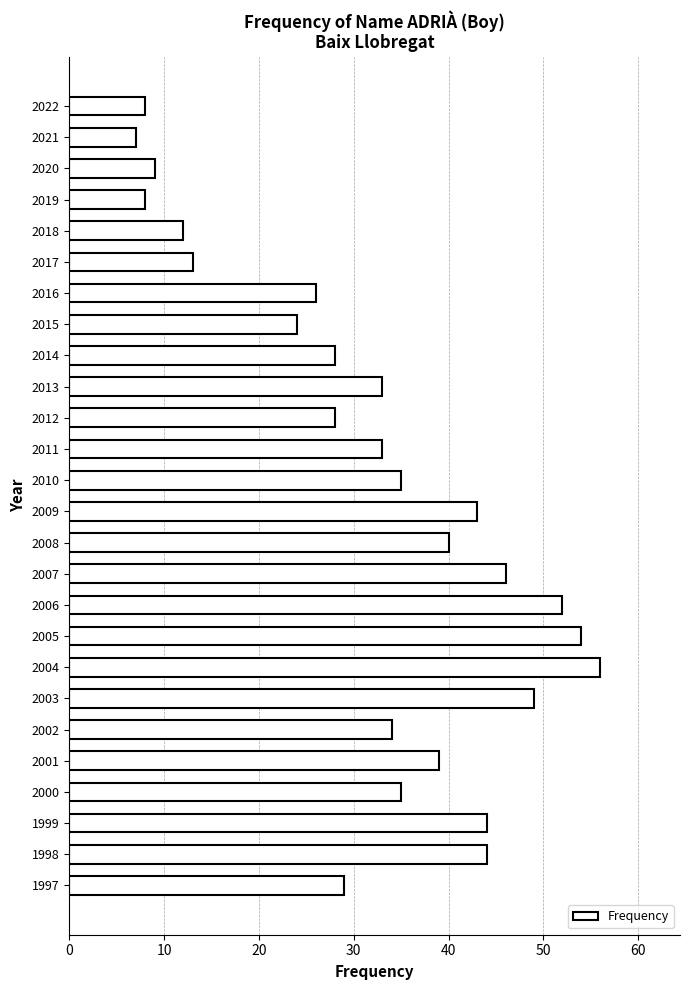

What is the smallest value displayed?

7